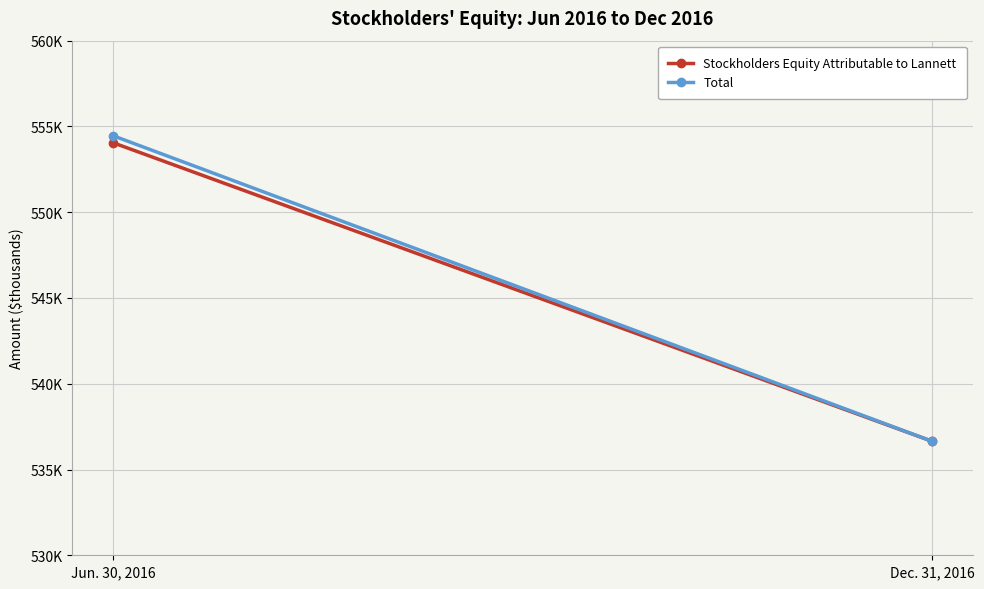

What is the difference between the Total values at Jun. 30, 2016 and Dec. 31, 2016?

17807